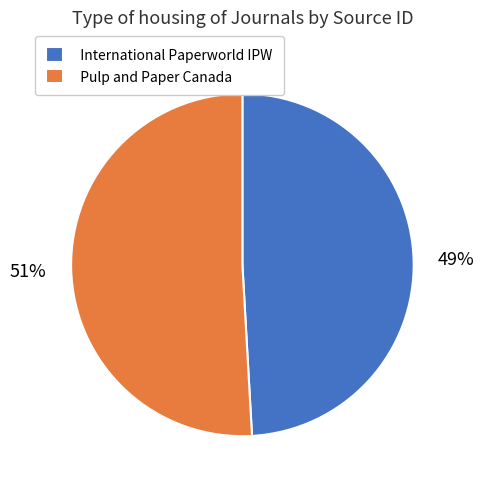

The International Paperworld IPW slice represents 49% of the pie. True or false?

True